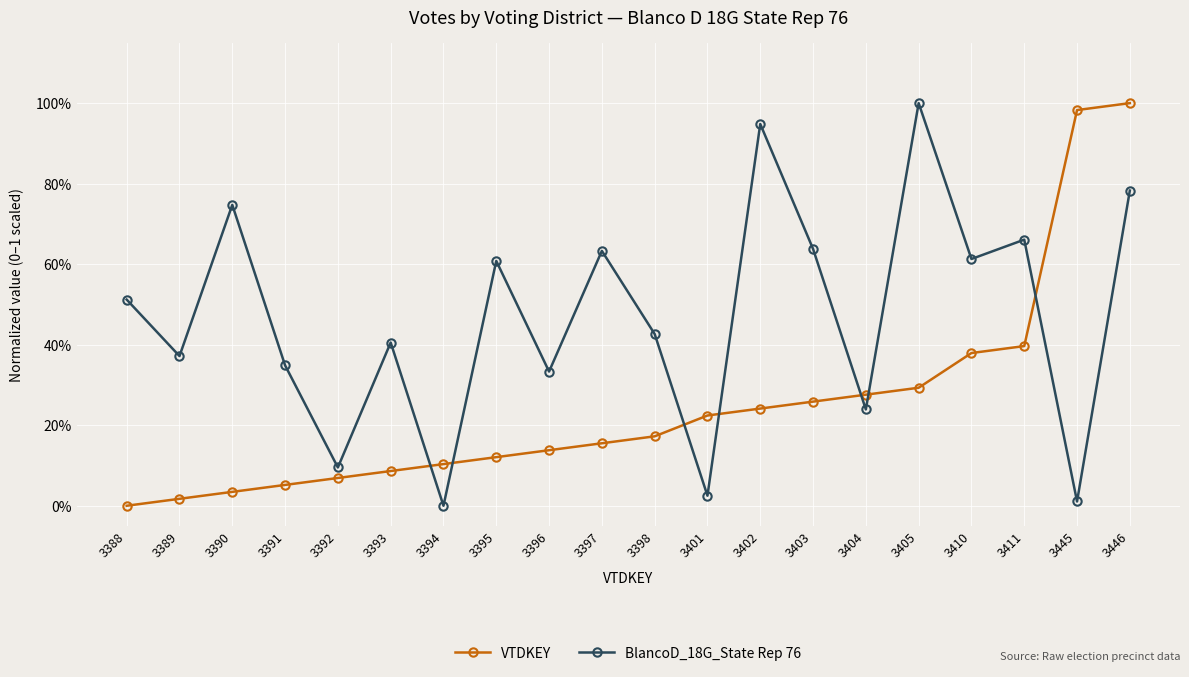

What is the sum of all BlancoD_18G_State Rep 76 values?

9.4